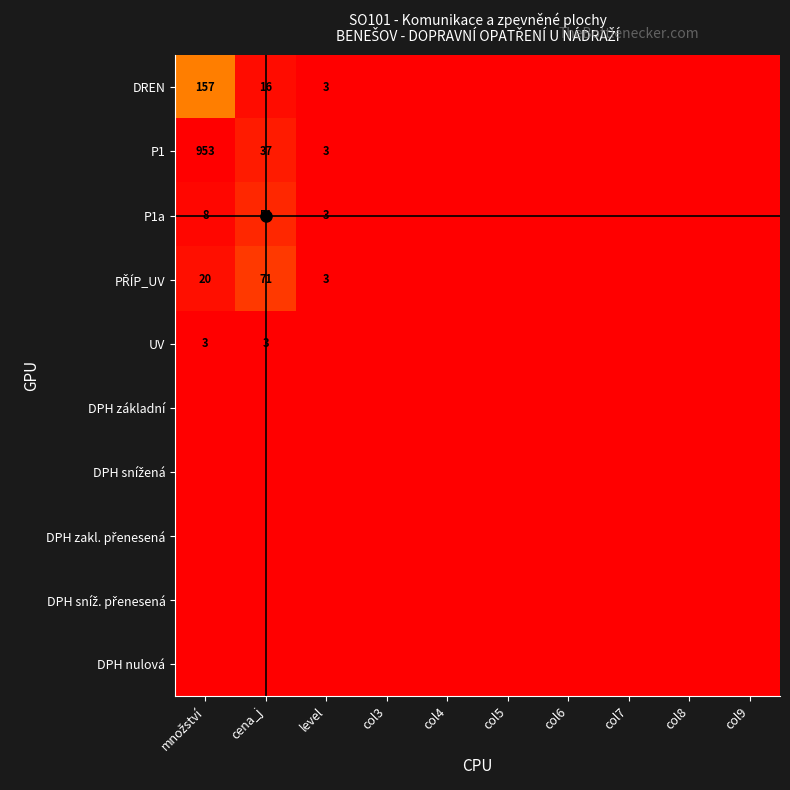

The value of PŘÍP_UV at col8 is -49. True or false?

False